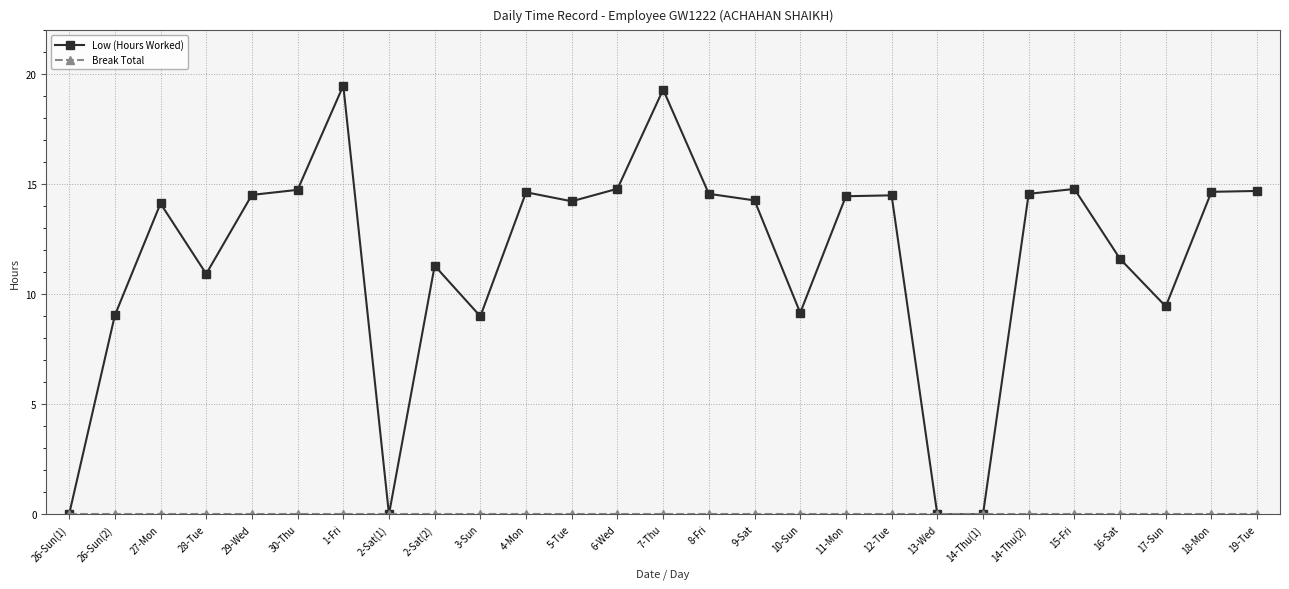

Which series has the widest spread of values?

Low (Hours Worked)